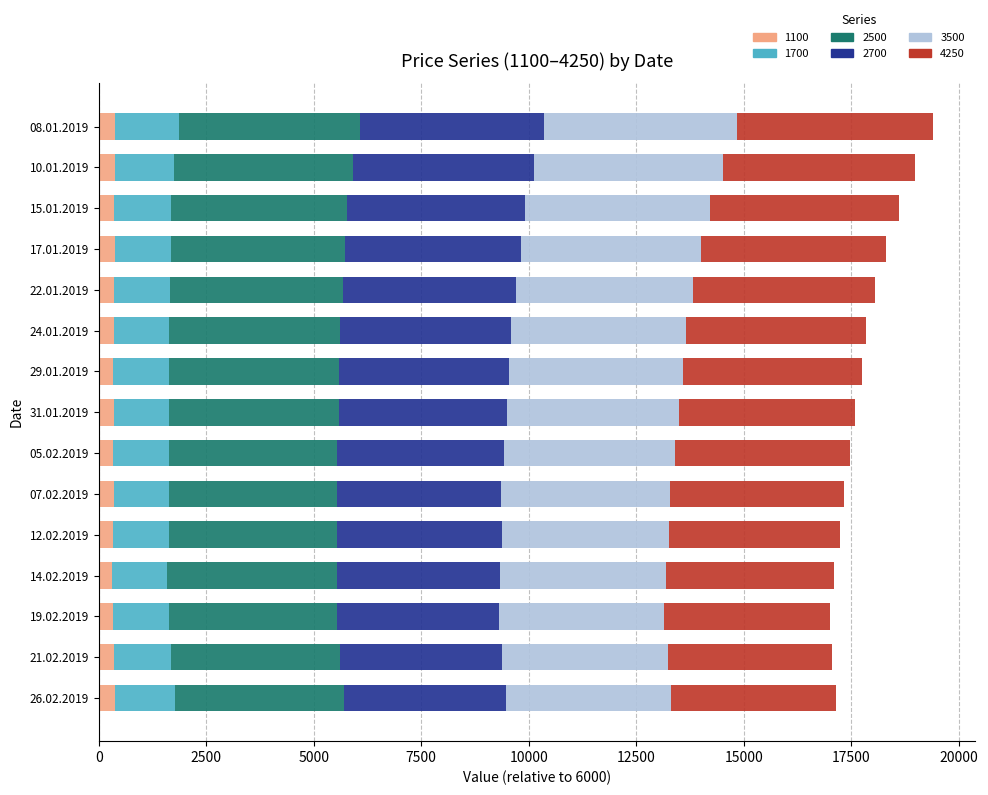

Reading left to right, transcribe all the data shown in this chart.

1100: 389	380	355	372	361	358	342	353	345	347	344	313	330	353	380
1700: 1480	1377	1331	1300	1289	1271	1291	1290	1280	1288	1281	1268	1309	1338	1389
2500: 4212	4152	4088	4067	4027	3986	3967	3942	3921	3905	3923	3950	3897	3928	3929
2700: 4278	4218	4141	4077	4034	3979	3953	3911	3877	3824	3821	3804	3770	3770	3780
3500: 4478	4394	4310	4200	4119	4067	4044	4002	3975	3925	3894	3850	3838	3840	3837
4250: 4569	4471	4379	4285	4225	4174	4150	4101	4081	4052	3965	3910	3852	3833	3832